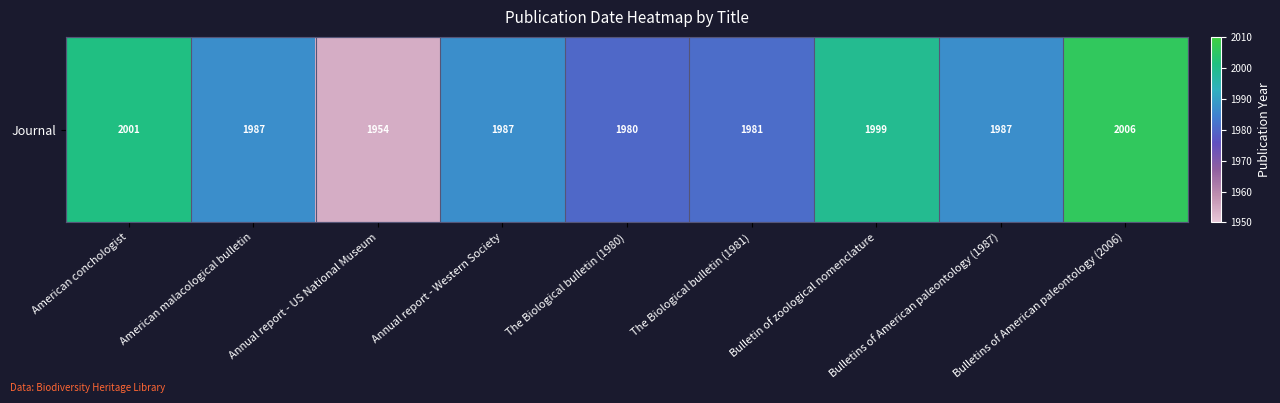

Which label corresponds to the smallest value in the chart?

Annual report - US National Museum